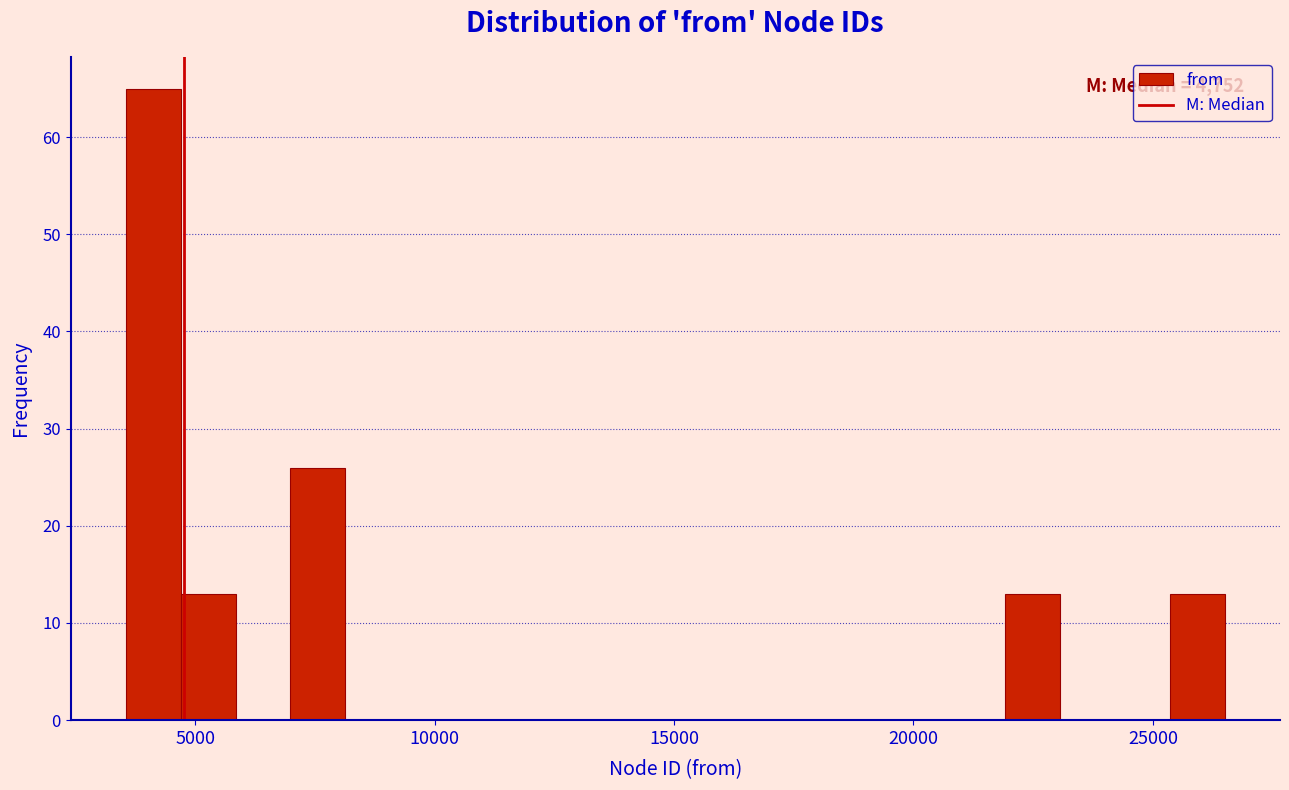

Read against the x-axis, roughly where is the centre of the tallest bar?

4000